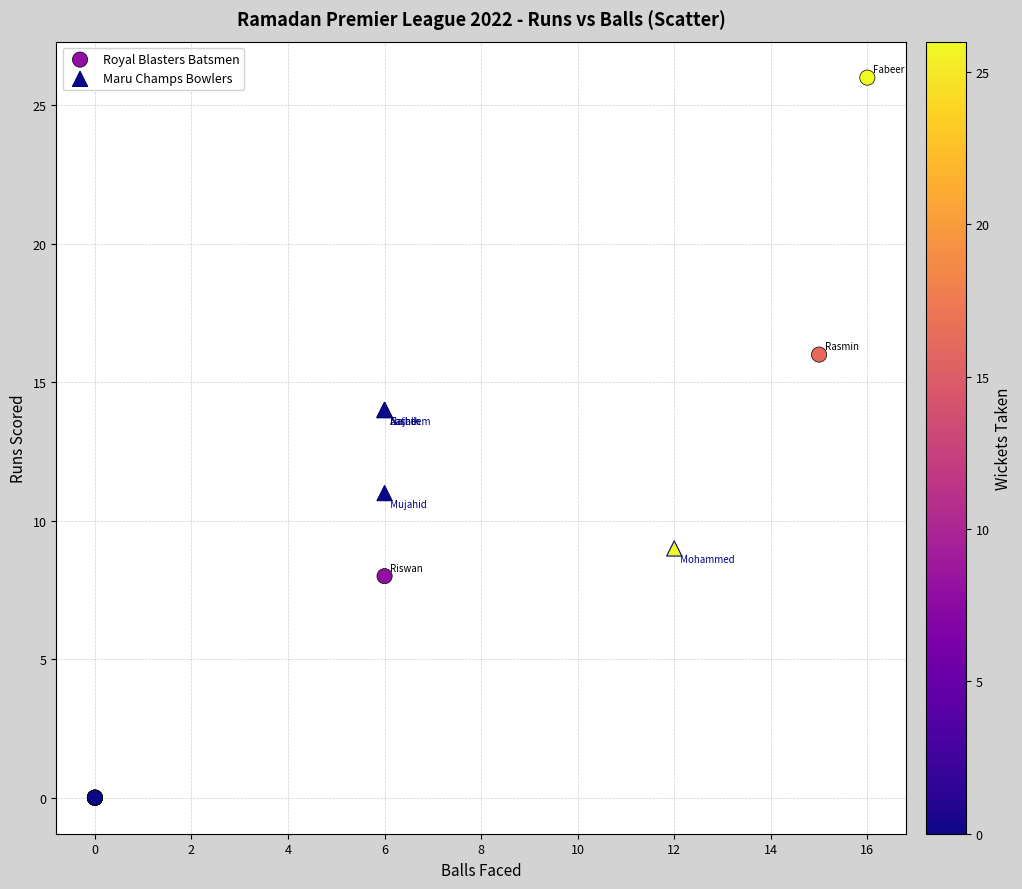

Which series contains the lowest Y value?

Royal Blasters Batsmen